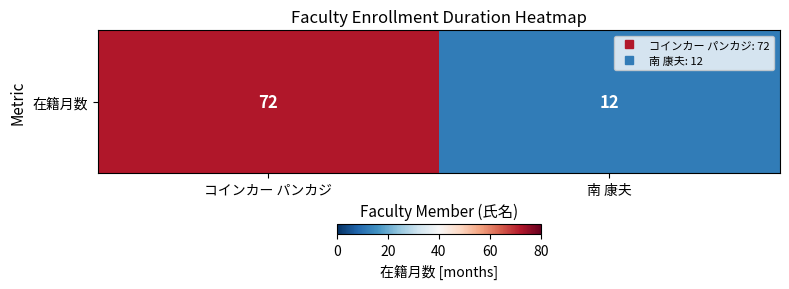

What is the change in value from コインカー パンカジ to 南 康夫?

-60